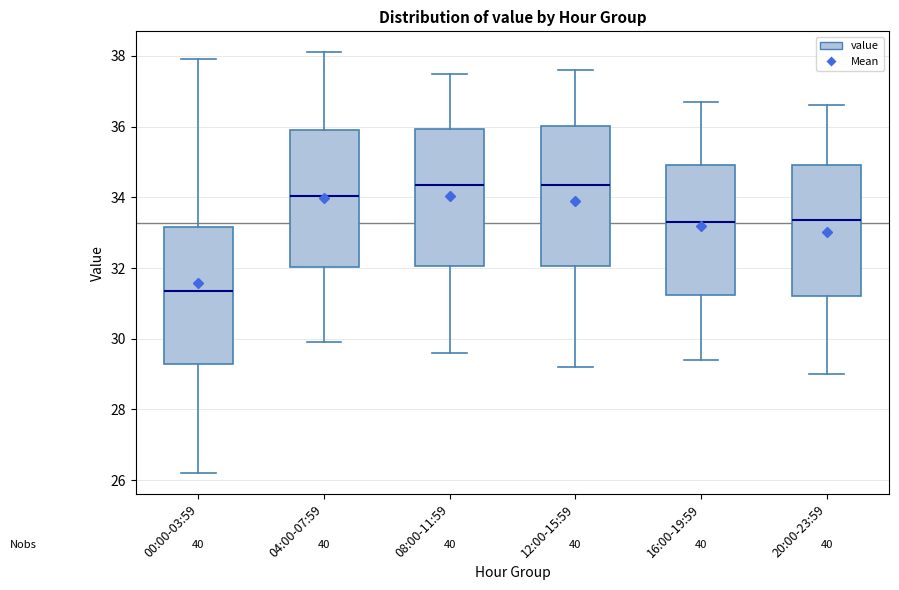

Reading left to right, read every box against the y-axis: the position of its median line, the range the box covers, and the ends of its whiskers. The values are not printed on the chart, so give them approximately, as read against the axis.

00:00-03:59: median 31.4, box 29.4 to 33.2, whiskers 26.2 to 38.0
04:00-07:59: median 34.0, box 32.0 to 36.0, whiskers 30.0 to 38.2
08:00-11:59: median 34.4, box 32.0 to 36.0, whiskers 29.6 to 37.6
12:00-15:59: median 34.4, box 32.0 to 36.0, whiskers 29.2 to 37.6
16:00-19:59: median 33.4, box 31.2 to 35.0, whiskers 29.4 to 36.8
20:00-23:59: median 33.4, box 31.2 to 35.0, whiskers 29.0 to 36.6